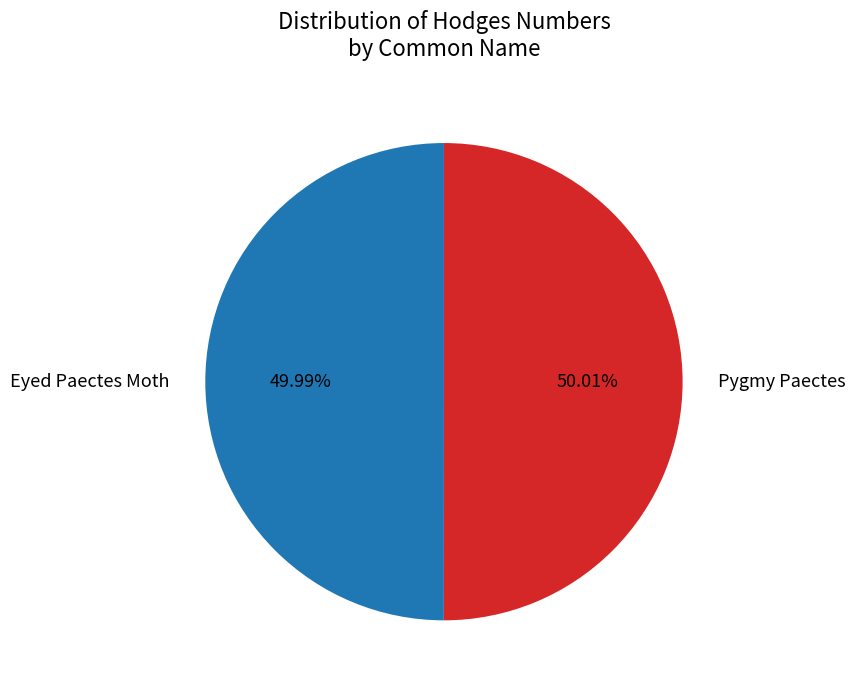

Is there a majority slice in this chart?

Yes